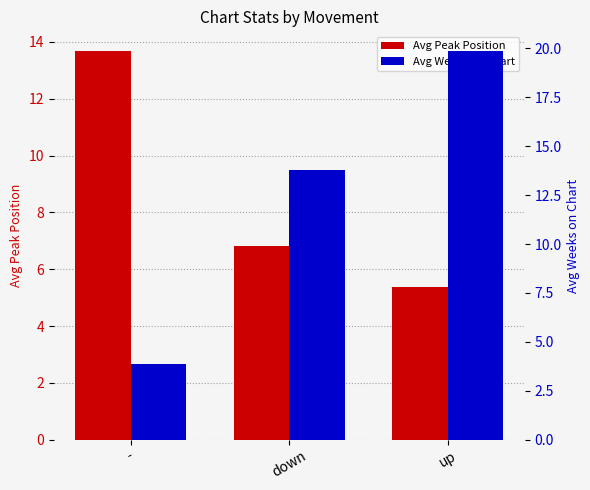

At which label does Avg Peak Position reach its peak?

-